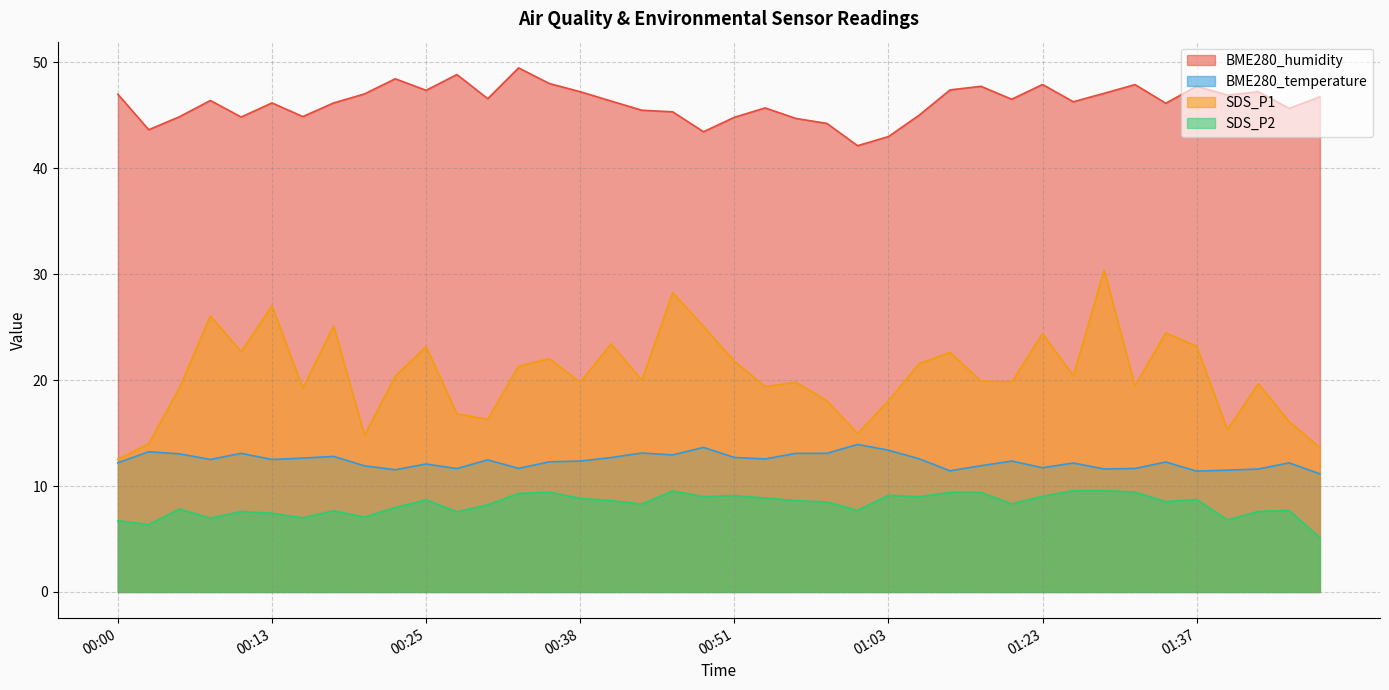

What is the sum of all SDS_P2 values?

330.3